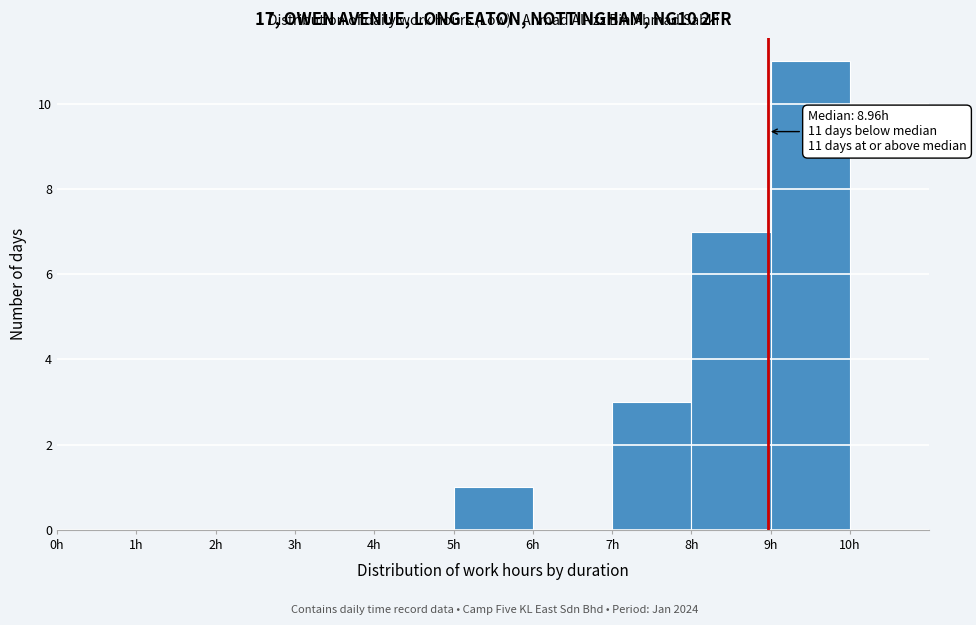

Which range on the x-axis has the tallest bar?

9 to 10